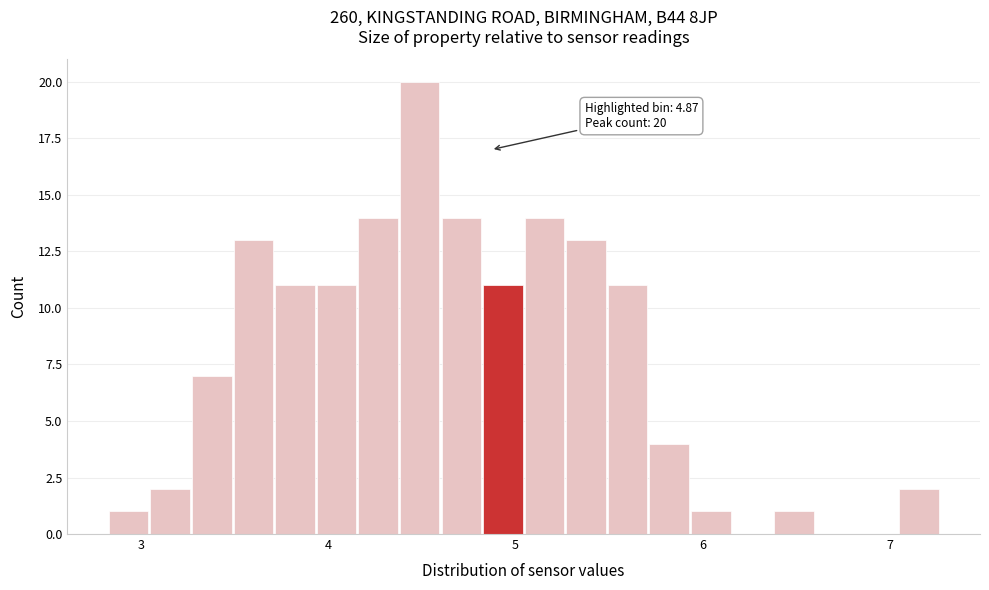

Read against the x-axis, roughly where is the centre of the tallest bar?

4.5